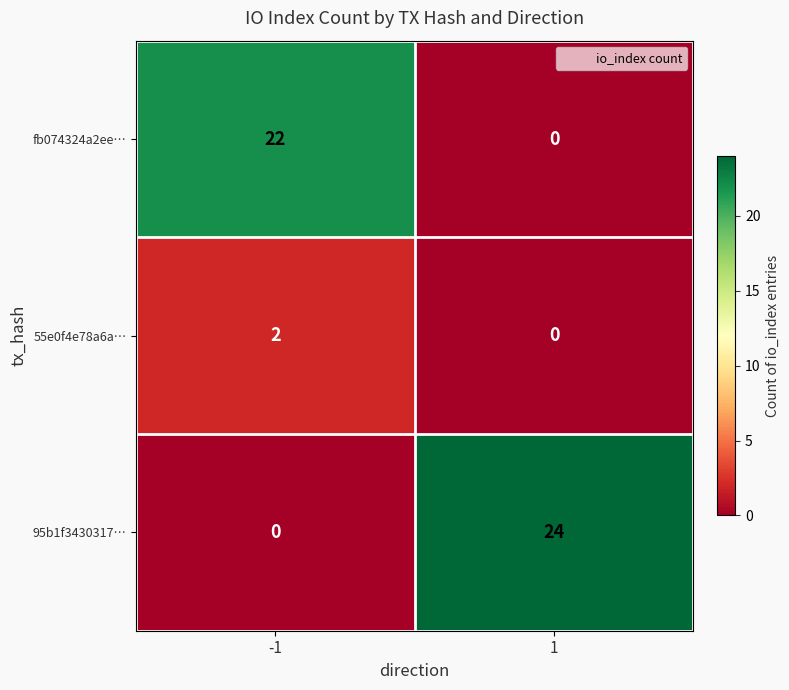

Rank the categories by 95b1f3430317… value from highest to lowest.

1, -1